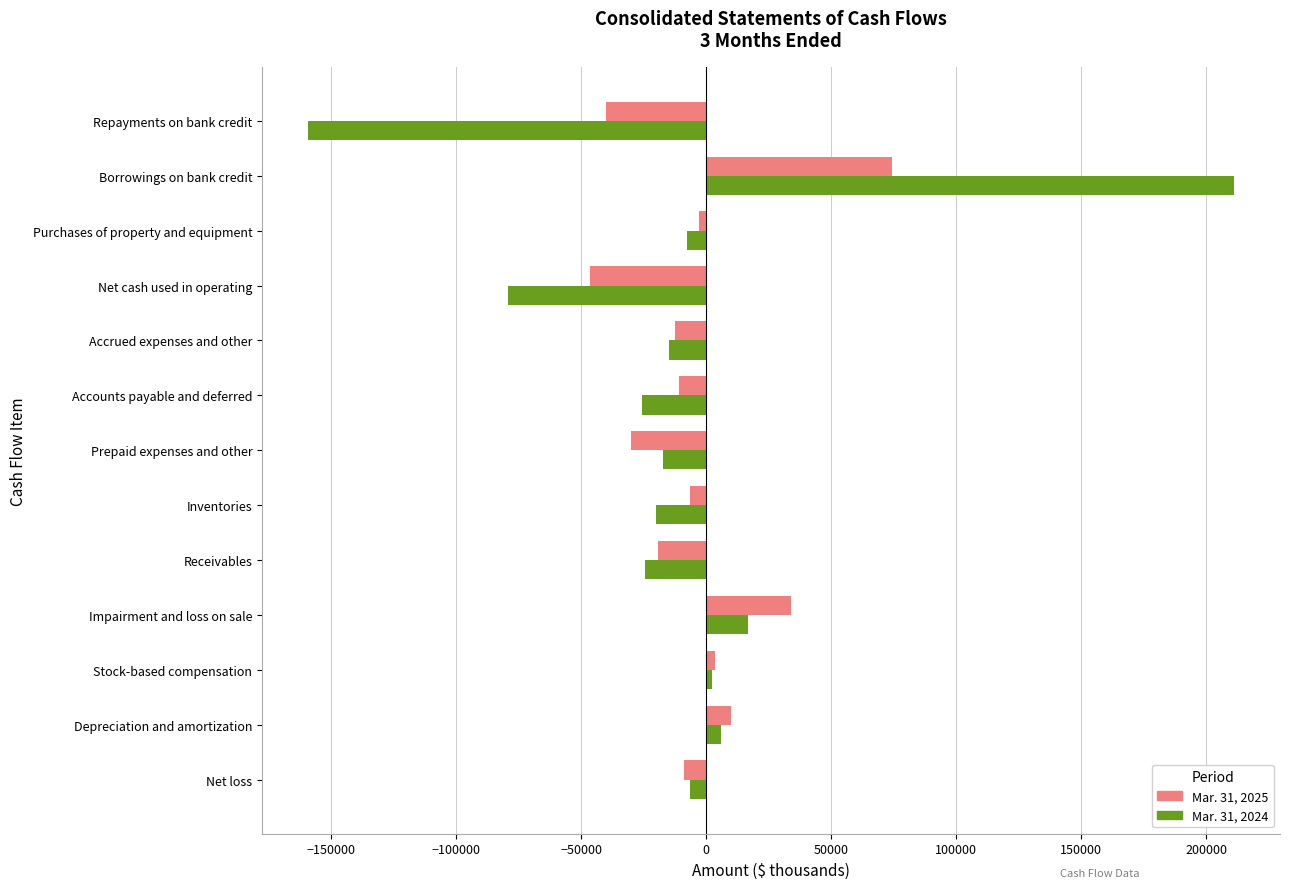

What is the difference between the second highest and second lowest values in the Mar. 31, 2025 series?

73941